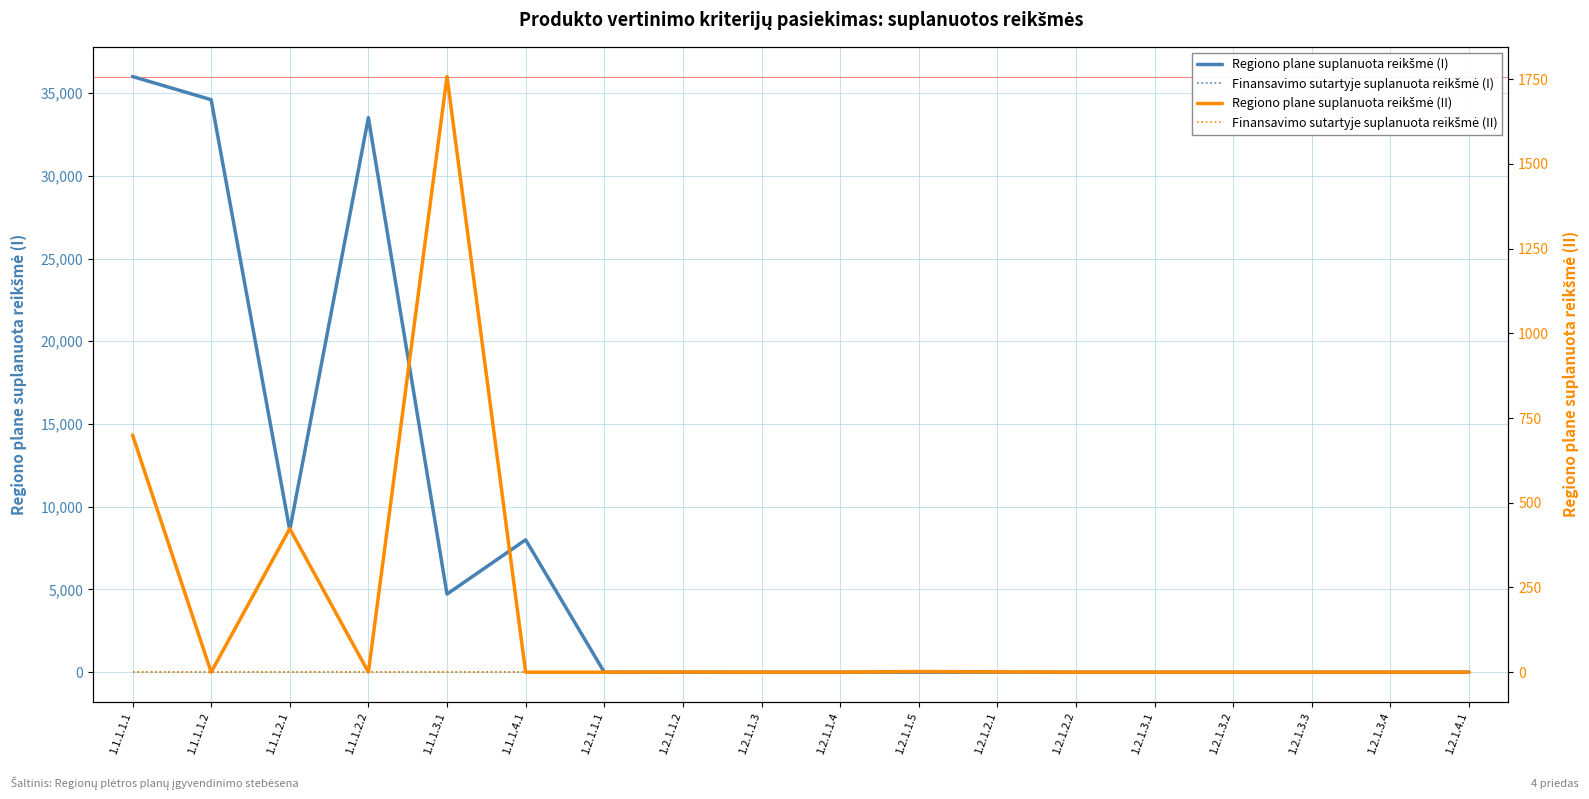

How many interior local peaks does the Regiono plane suplanuota reikšmė (I) series have?

4